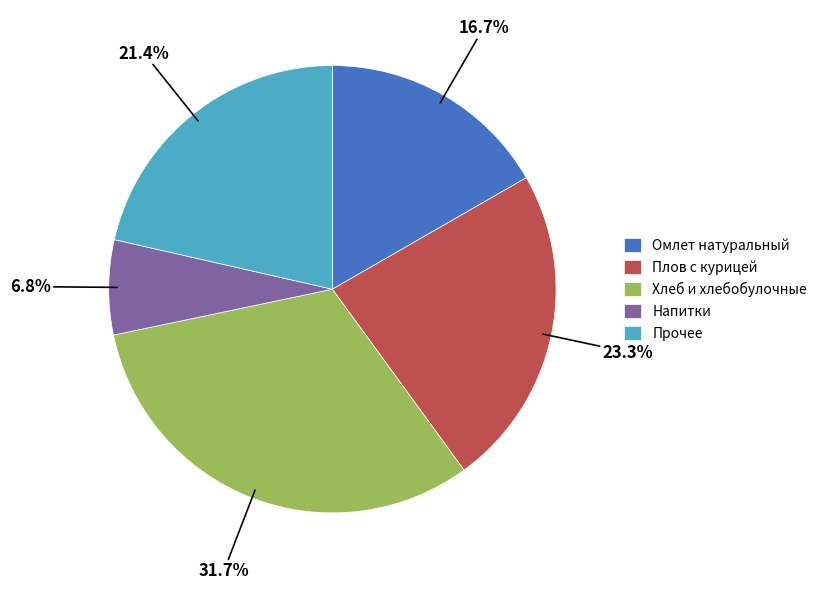

Is the sum of Плов с курицей and Напитки greater than half?

No